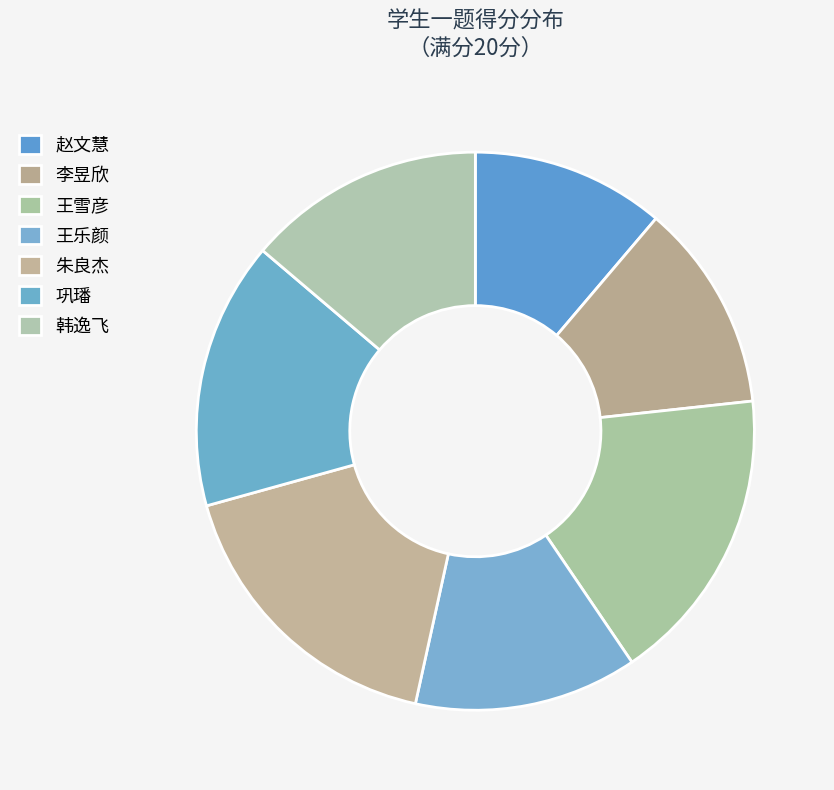

How many segments does this pie chart have?

7